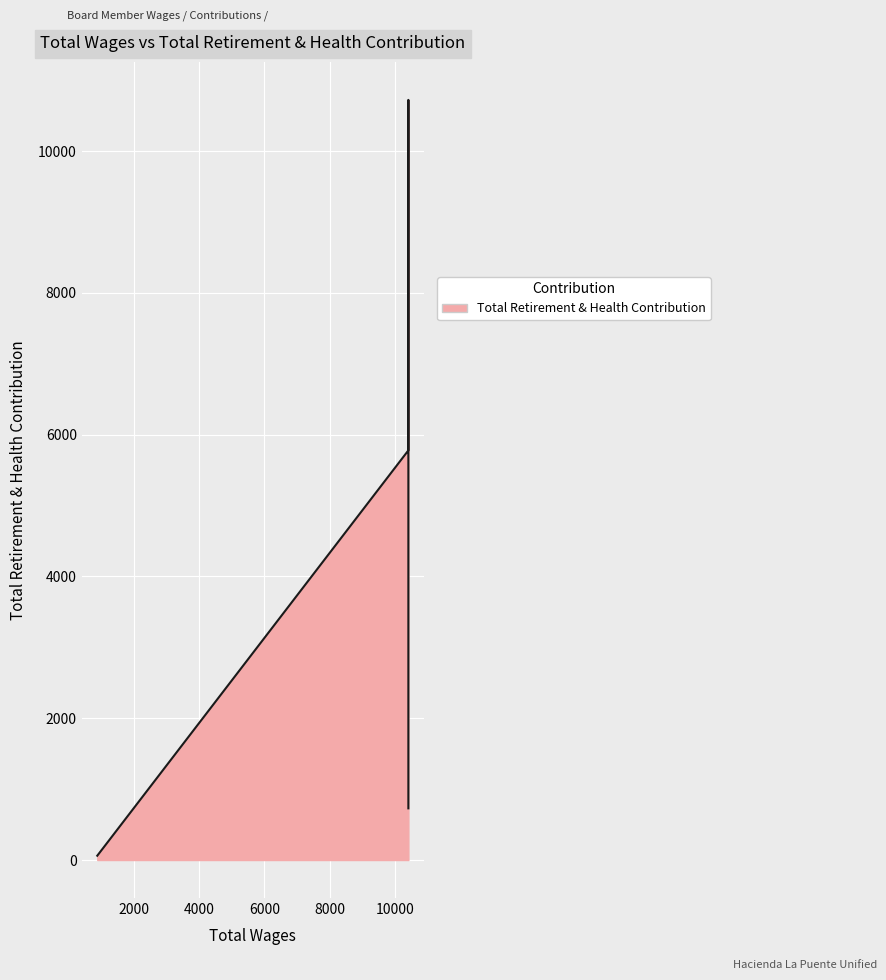

Reading right to left, what are all the values shown in this chart?

5=61	4=5779	3=729	2=1979	1=10724	0=10724